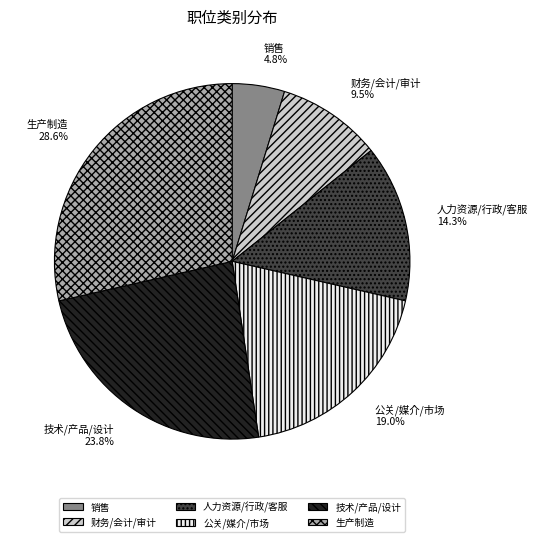

Is it true that 技术/产品/设计 is 24% of the pie?

True